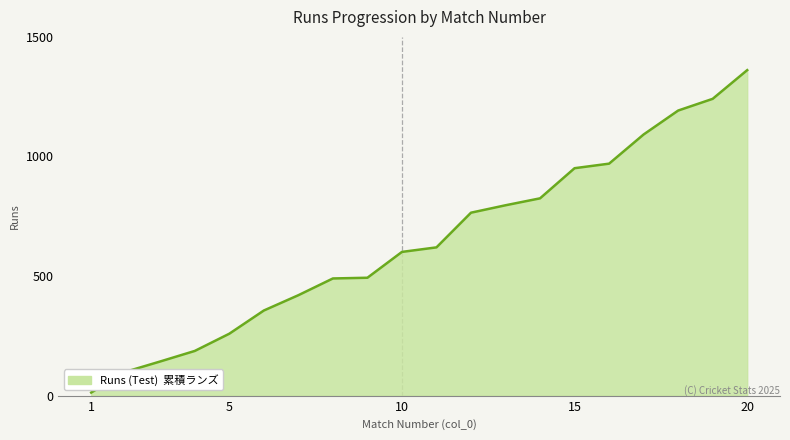

What is the average value?

644